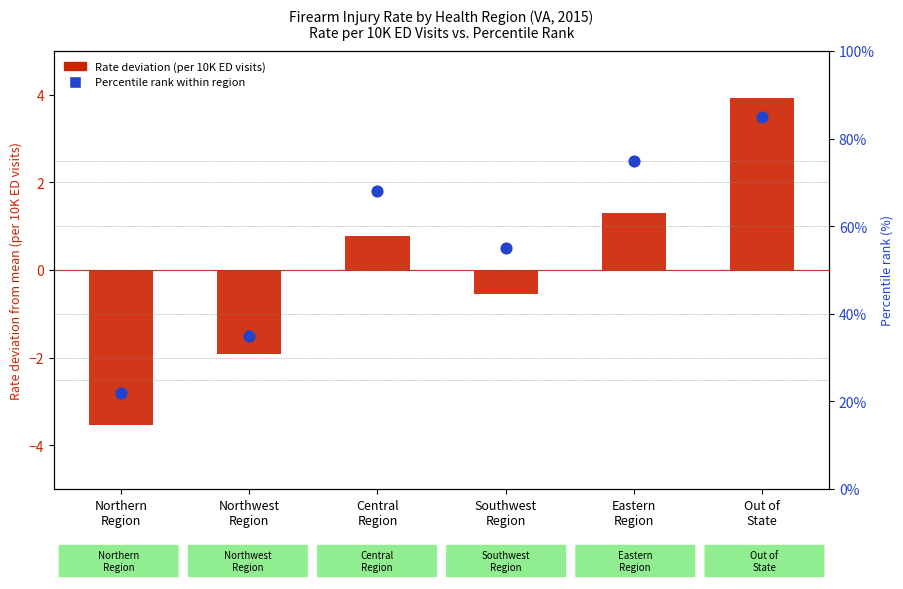

Which series contains the lowest Y value?

Rate deviation from mean (per 10K ED visits)